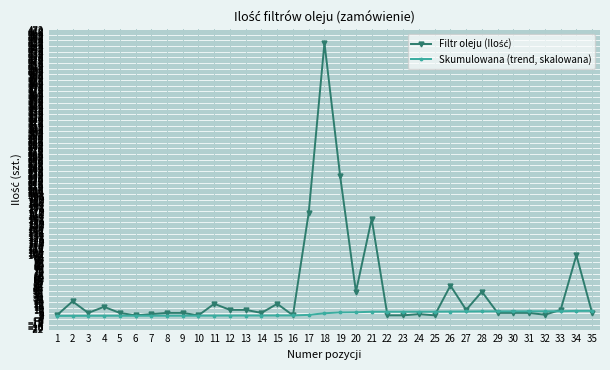

What is the total value across all series at 7?

3.3